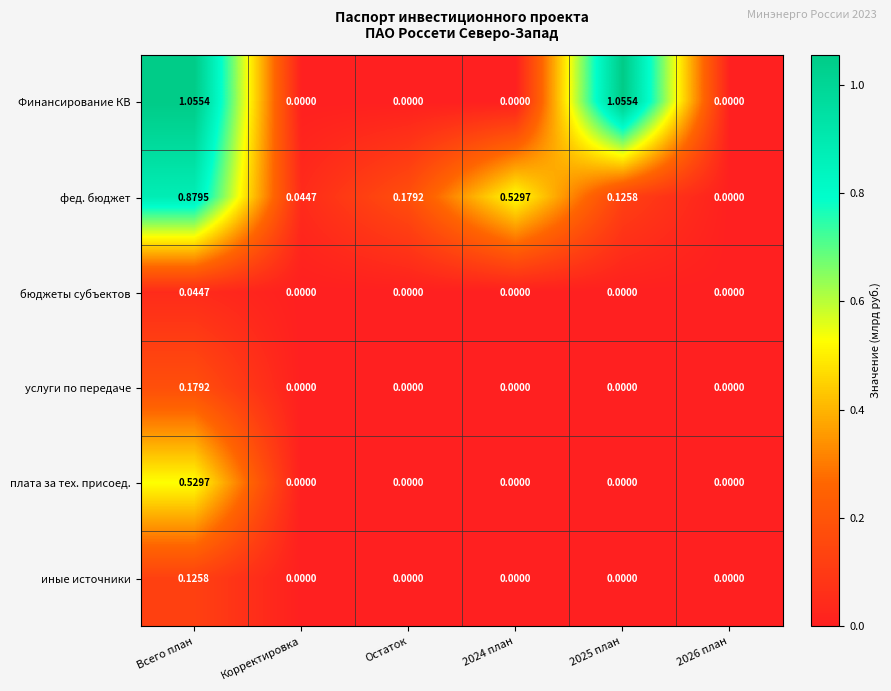

Which series has the largest total across all categories?

Финансирование КВ